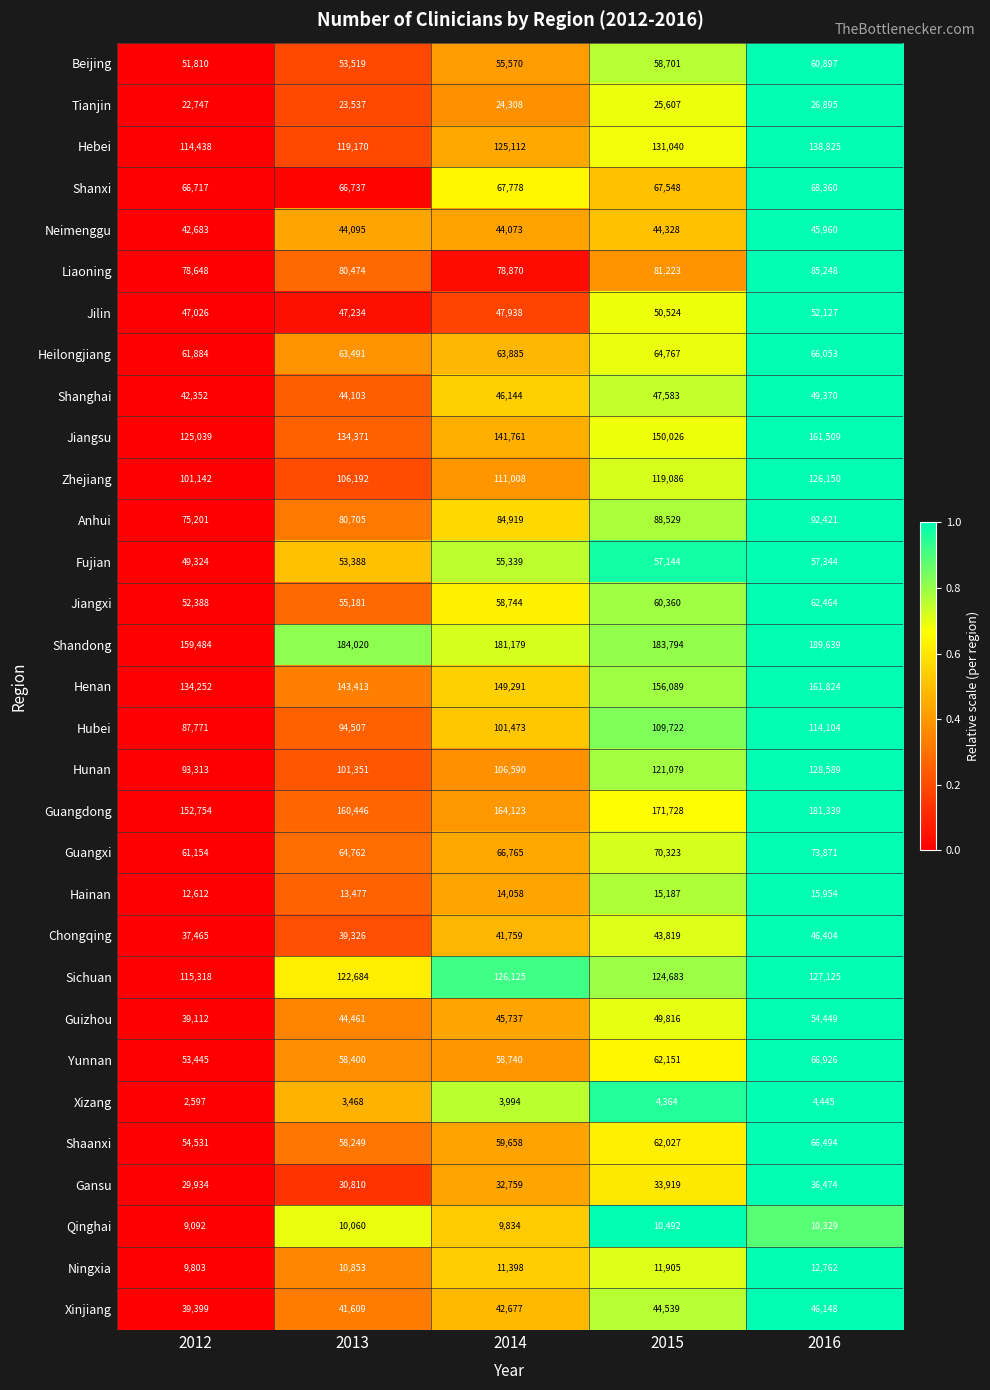

Which series has the largest total across all categories?

Shandong